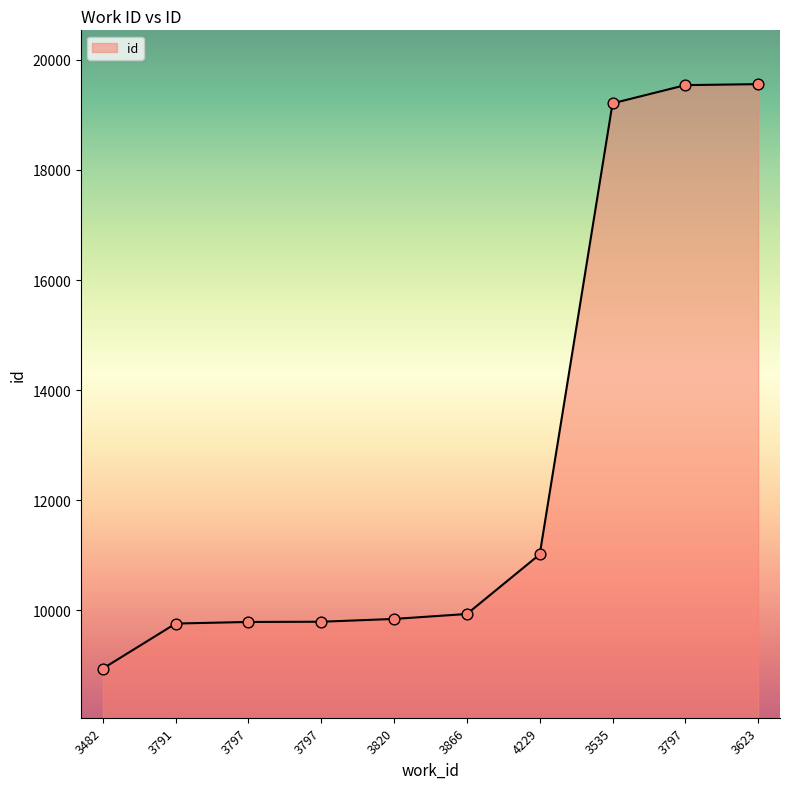

What is the change in value from 3866 to 3797?

+9612